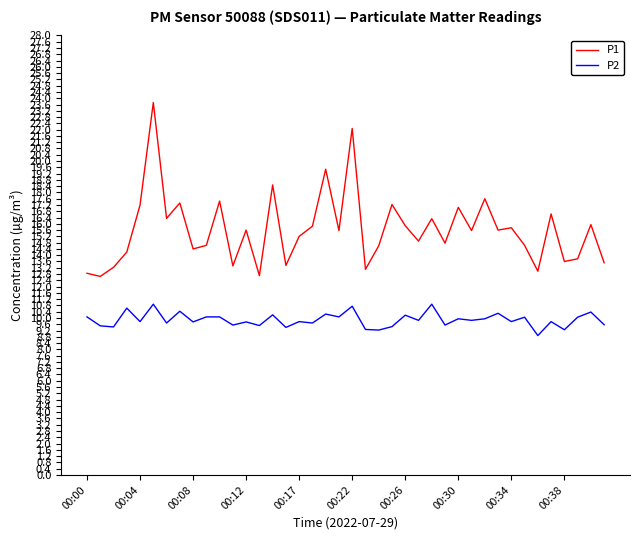

What is the highest value of the P2 series?

10.9